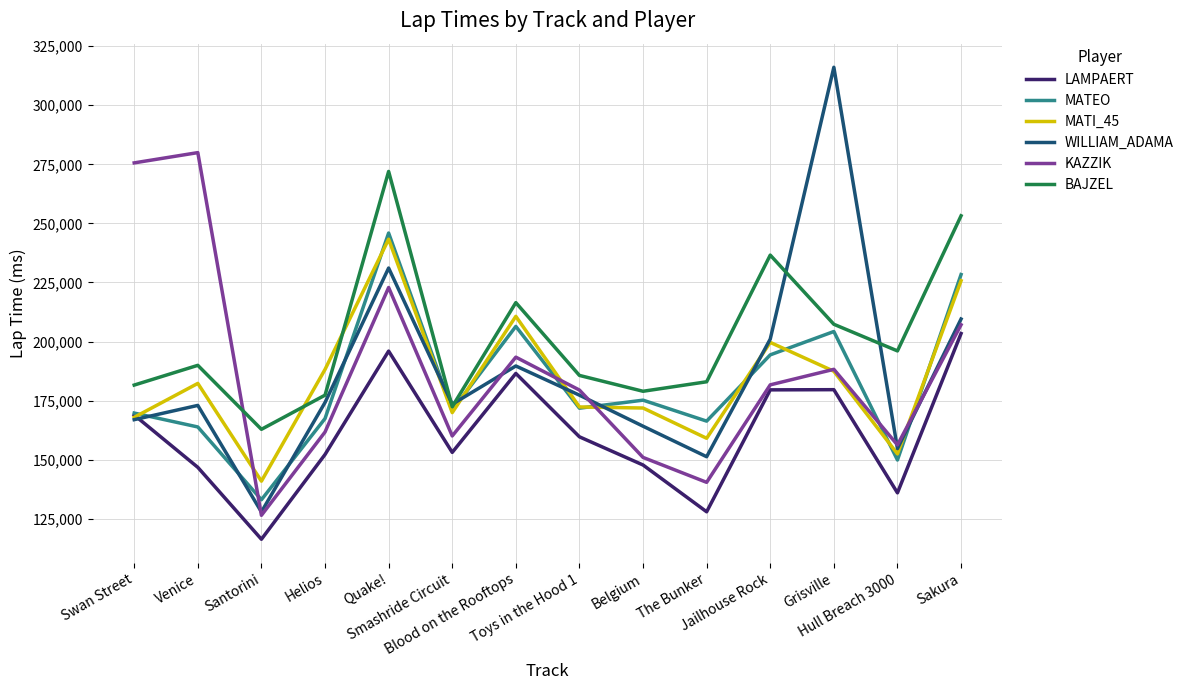

In BAJZEL, how many points are higher than both neighbors (excluding endpoints)?

4